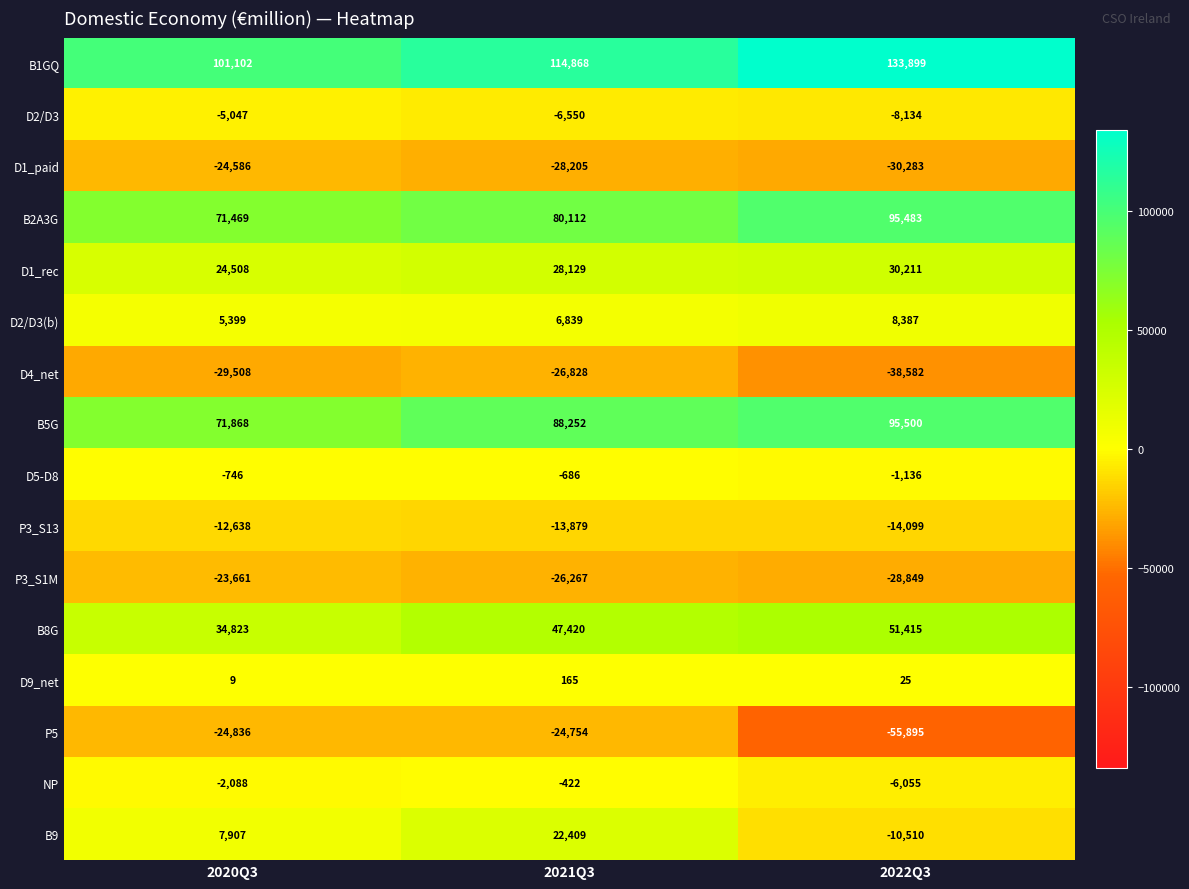

Which series has the widest spread of values?

B9